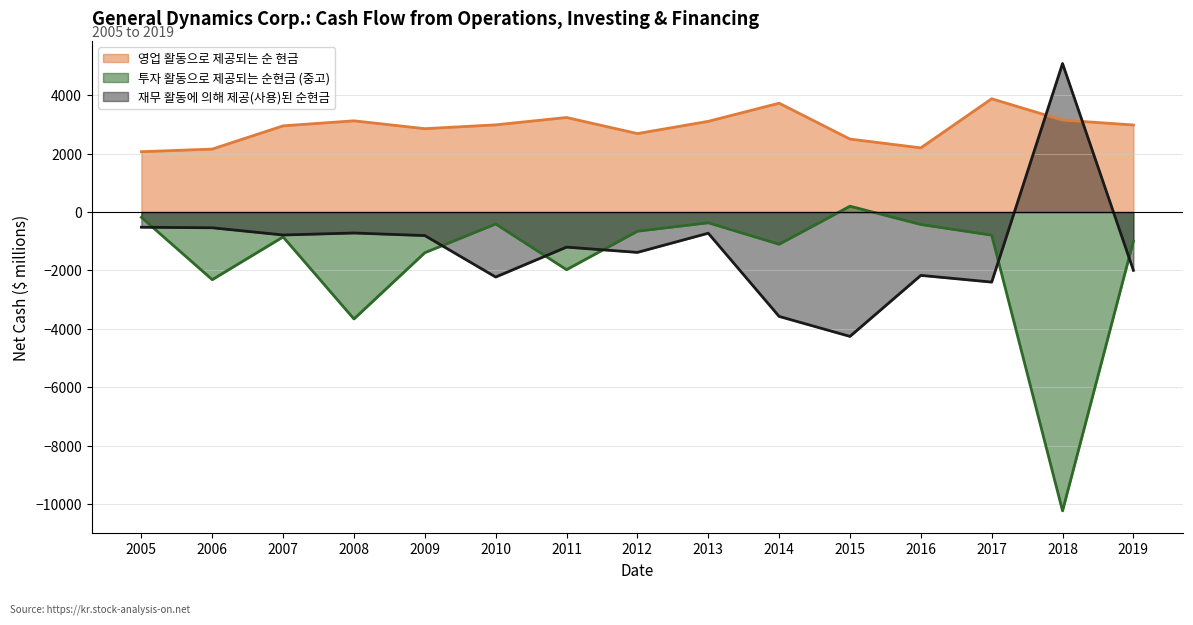

The 영업 활동으로 제공되는 순 현금 series shows 1823 at 2008. True or false?

False